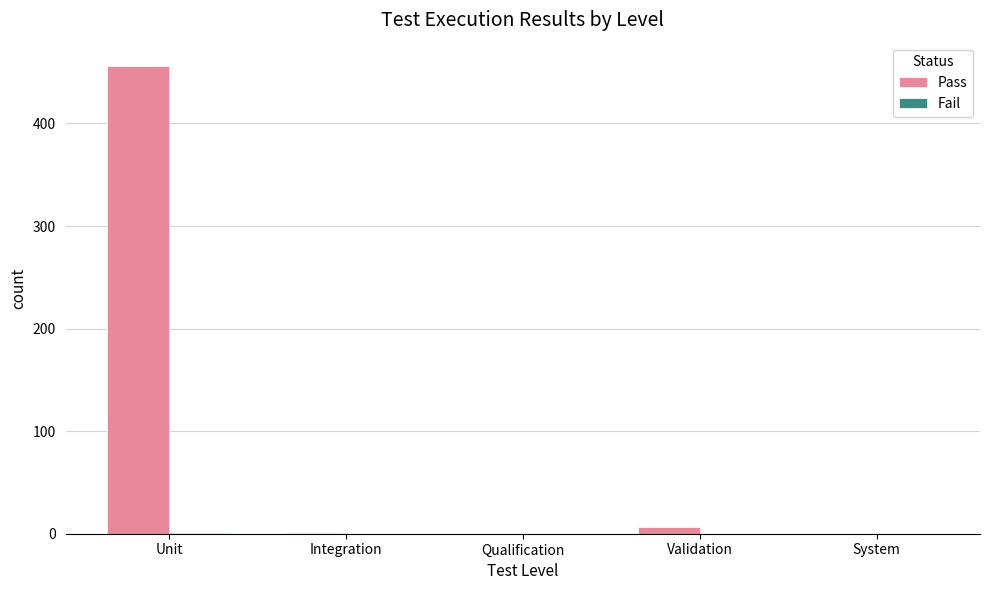

Which category has the highest value across all series?

Unit